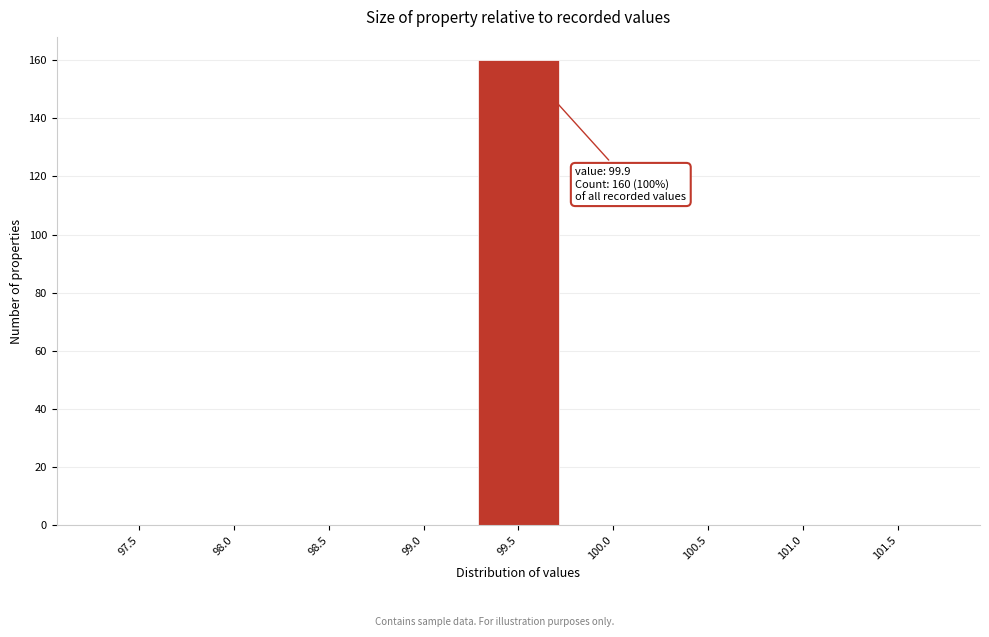

Reading right to left, transcribe all the data shown in this chart.

101.5=0	101.0=0	100.5=0	100.0=0	99.5=160	99.0=0	98.5=0	98.0=0	97.5=0